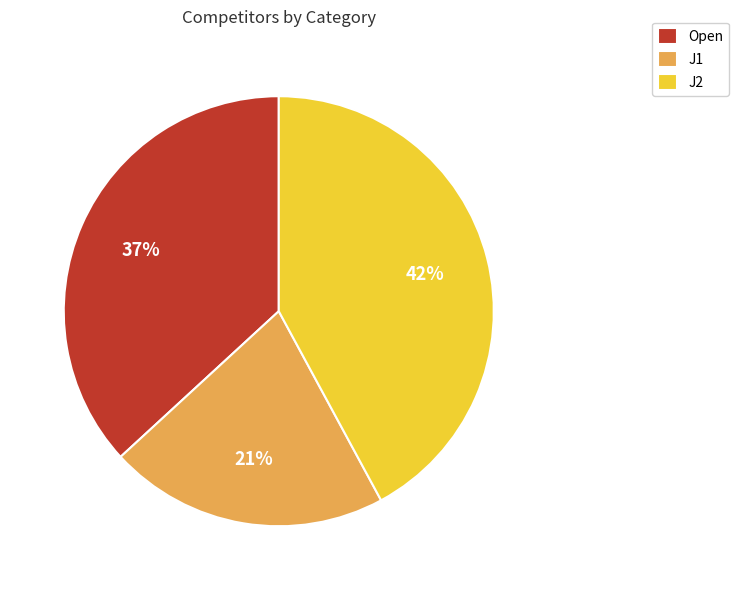

True or false: J1 accounts for 21% of the total.

True